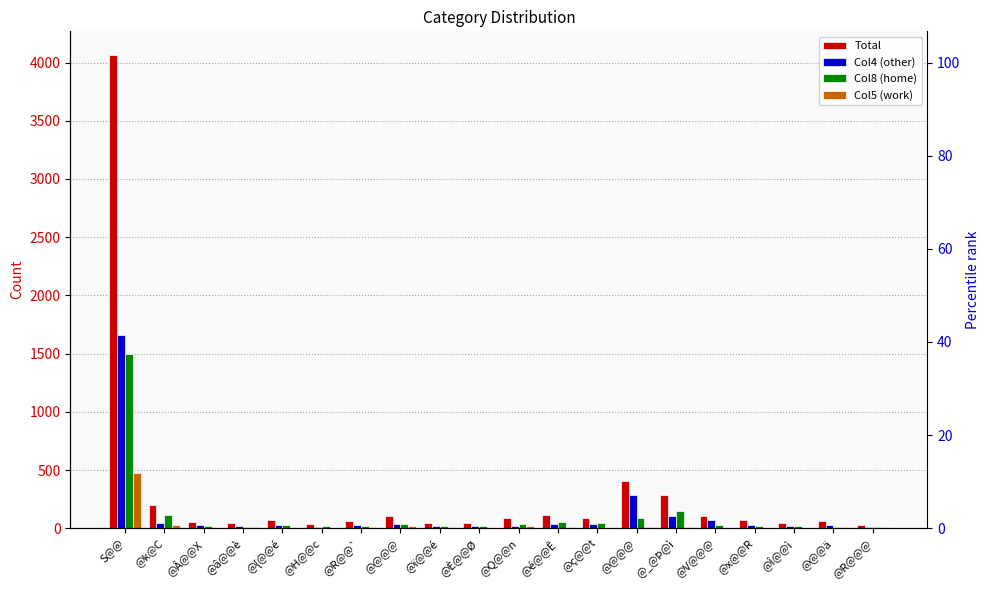

Reading left to right, what are all the values shown in this chart?

Total: 4065	202	54	41	69	40	64	102	45	45	84	116	89	402	284	109	70	45	60	28
Col4: 1659	49	29	19	25	9	24	38	16	22	16	36	33	282	102	67	27	19	24	11
Col8: 1499	110	20	11	28	22	20	34	20	15	37	56	46	84	150	26	23	19	12	8
Col5: 473	28	3	7	6	0	9	18	9	1	18	14	1	12	14	3	6	1	11	9